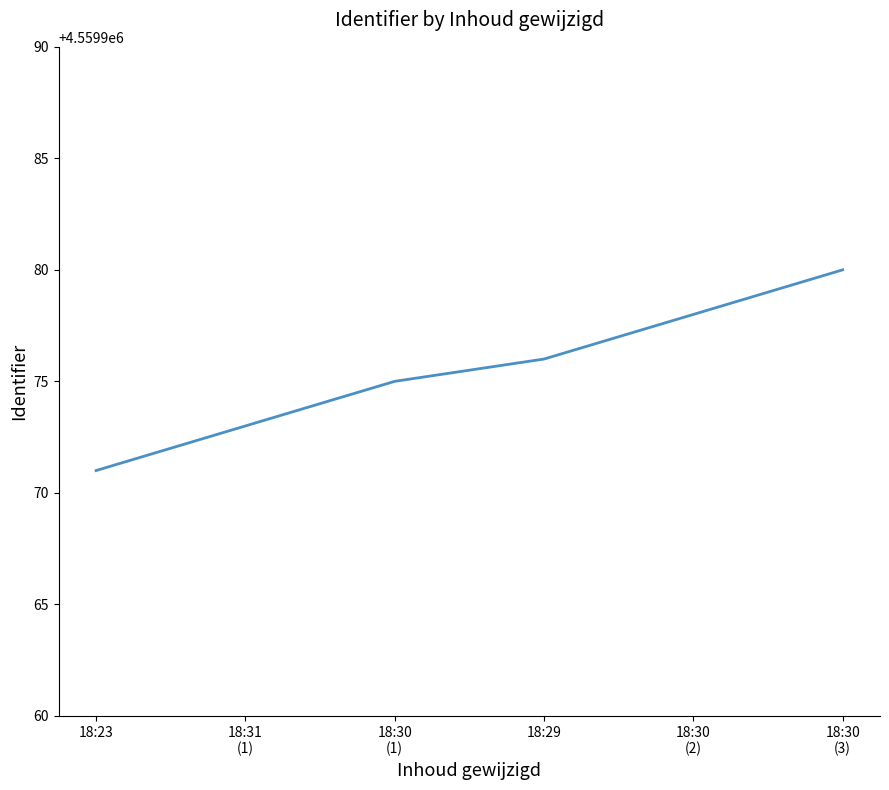

Count the number of categories in the chart.

6